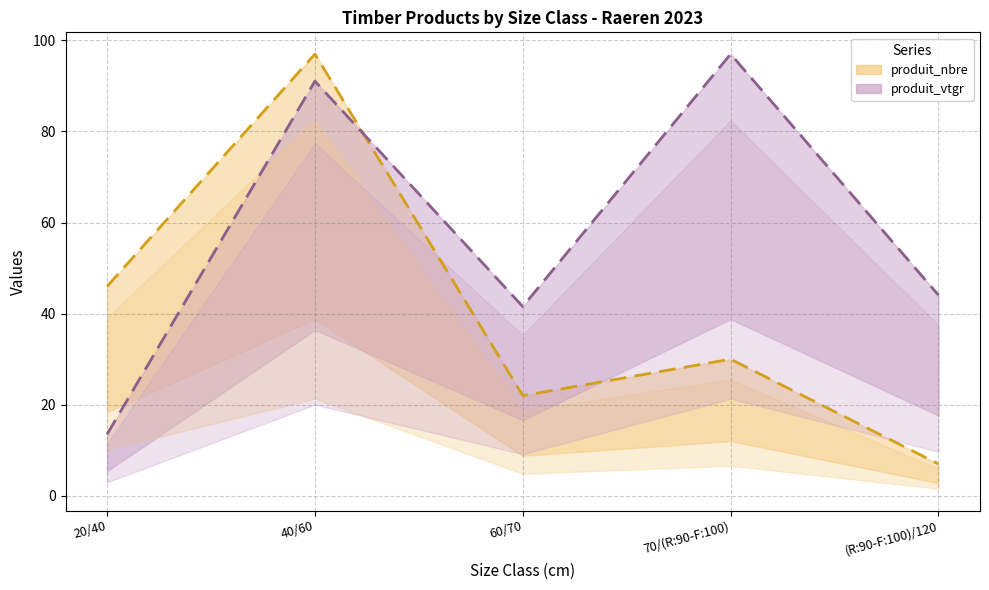

What is the label of the 5th point from the left?

(R:90-F:100)/120